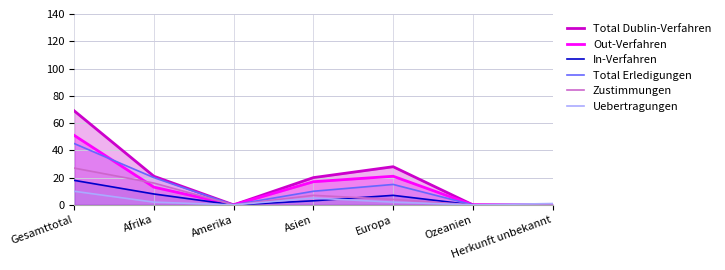

How many values in the Zustimmungen series are below 4?

3